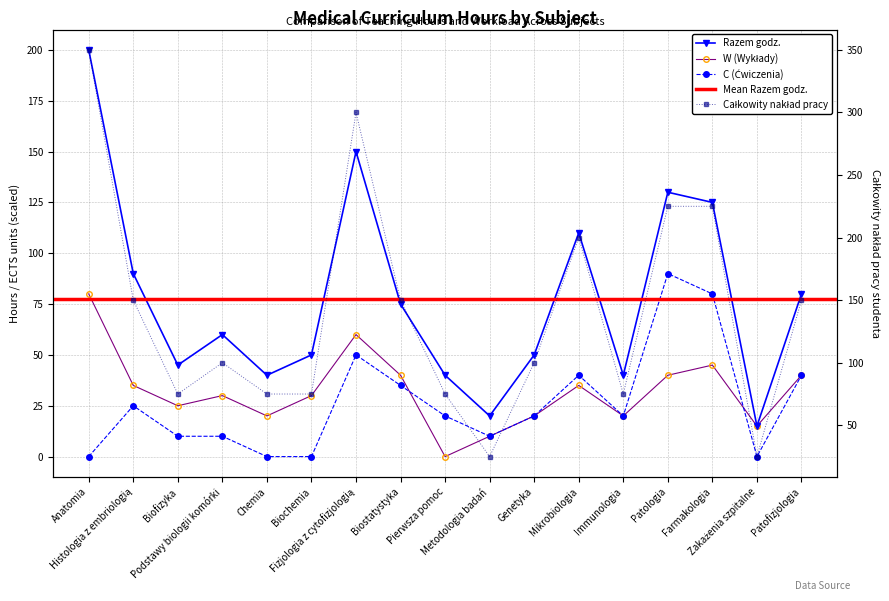

True or false: Całkowity nakład and C cross at least once.

False